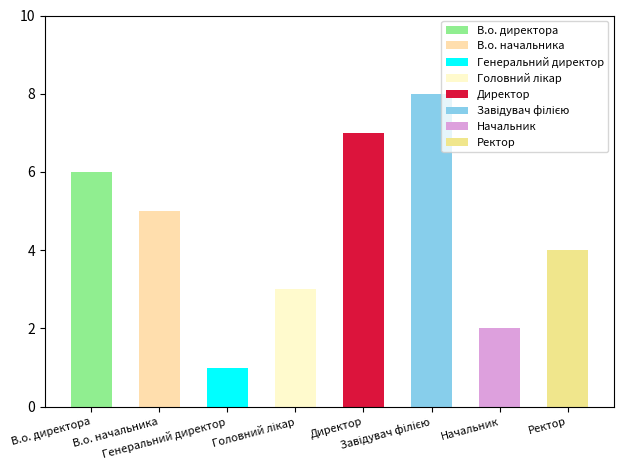

Reading right to left, extract all data points from this chart.

Ректор=4	Начальник=2	Завідувач філією=8	Директор=7	Головний лікар=3	Генеральний директор=1	В.о. начальника=5	В.о. директора=6